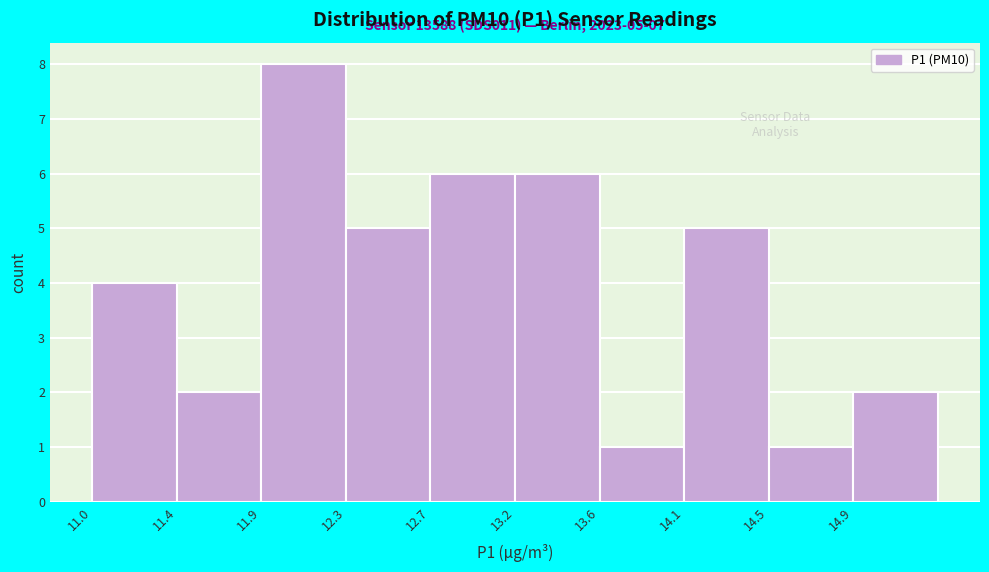

Which range on the x-axis has the tallest bar?

11.85 to 12.30